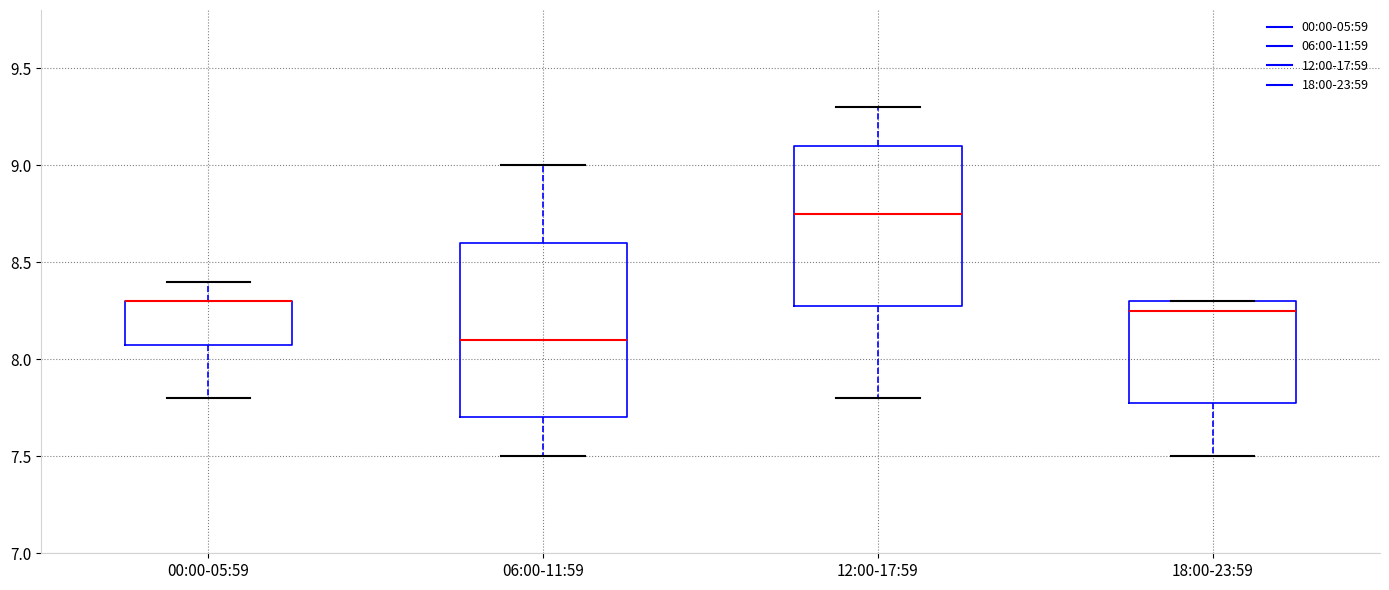

Reading left to right, transcribe this box plot: for each box, give where its median line is, the range the box spans, and where its two whiskers end, as read against the y-axis. The values are not printed on the chart, so give them approximately, as read against the axis.

00:00-05:59: median 8.30 (drawn on the box's upper edge), box 8.10 to 8.30, whiskers 7.80 to 8.40
06:00-11:59: median 8.10, box 7.70 to 8.60, whiskers 7.50 to 9.00
12:00-17:59: median 8.75, box 8.30 to 9.10, whiskers 7.80 to 9.30
18:00-23:59: median 8.25, box 7.80 to 8.30, whiskers 7.50 to 8.30